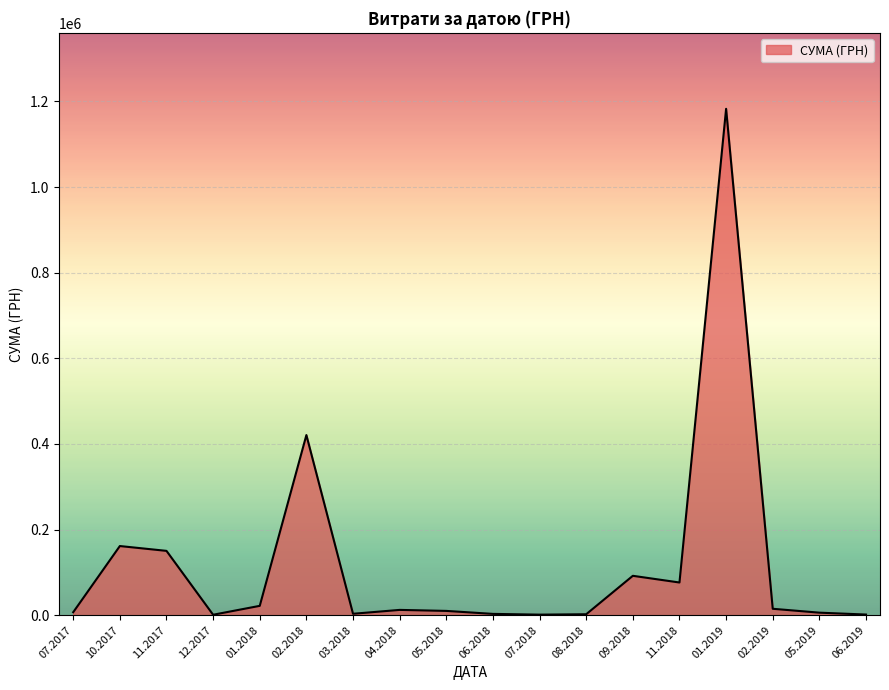

What is the difference between the second highest and minimum values?

419713.1